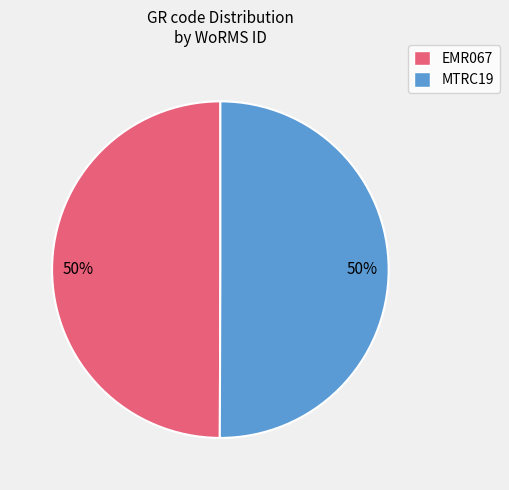

To the nearest percent, what is the average slice percentage?

50%